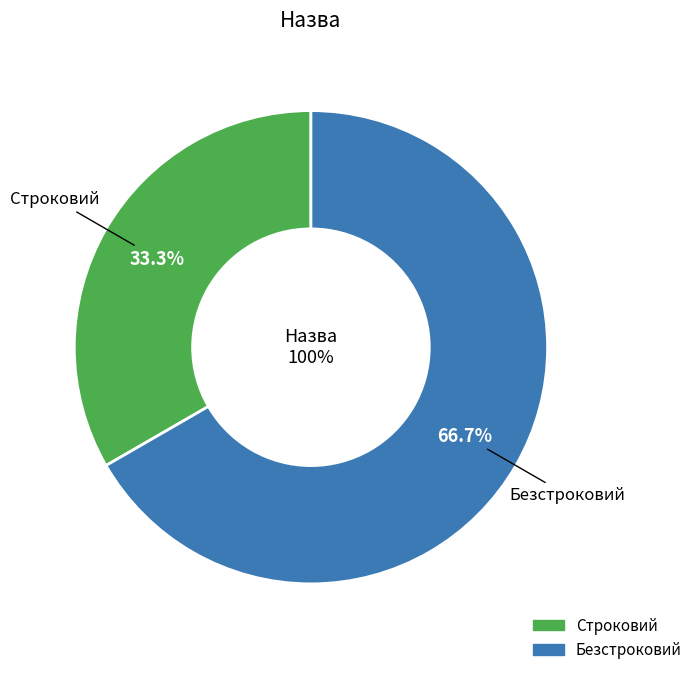

Does Безстроковий account for over 50% of the chart?

Yes